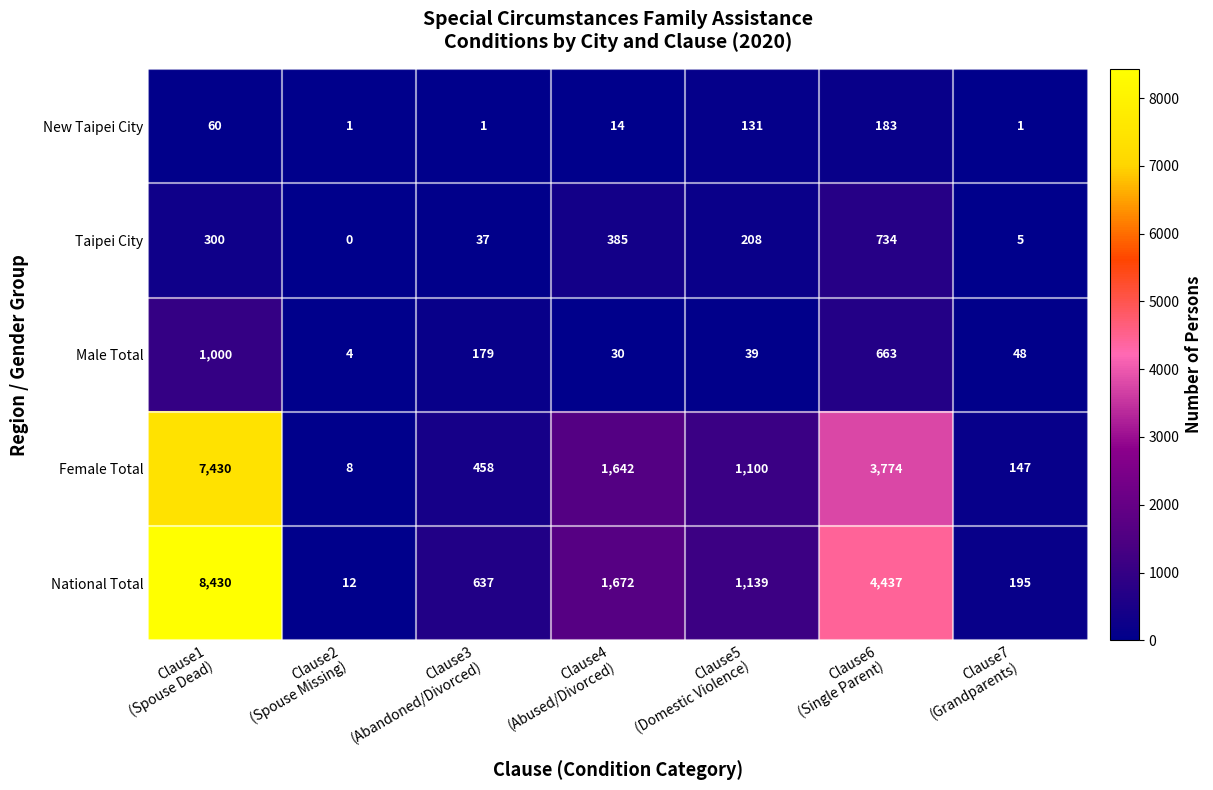

Which category has the lowest value across all series?

Clause2
(Spouse Missing)